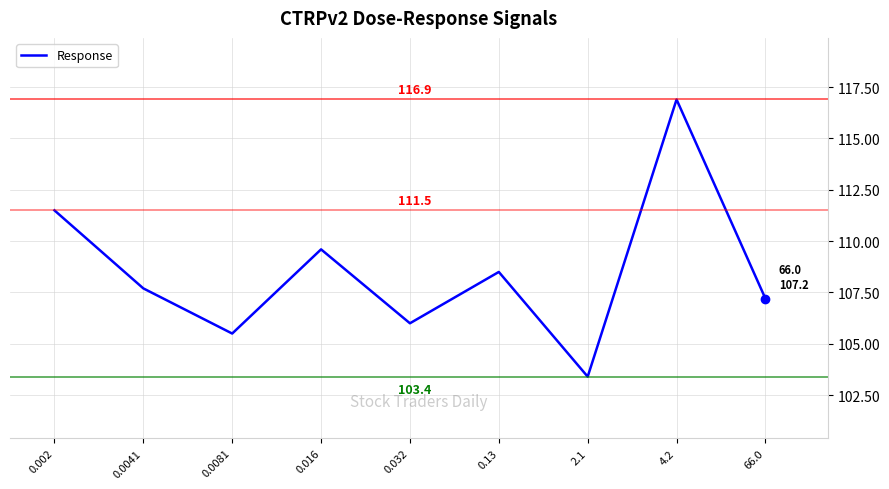

At which category does the chart reach its peak across all series?

4.2